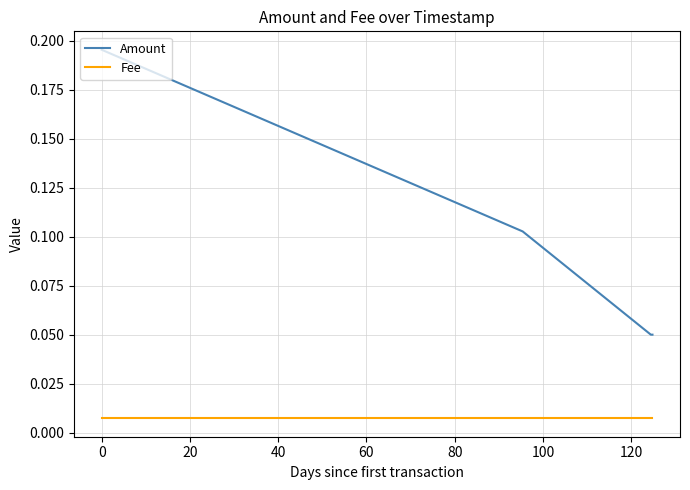

How many lines are shown in the chart?

2